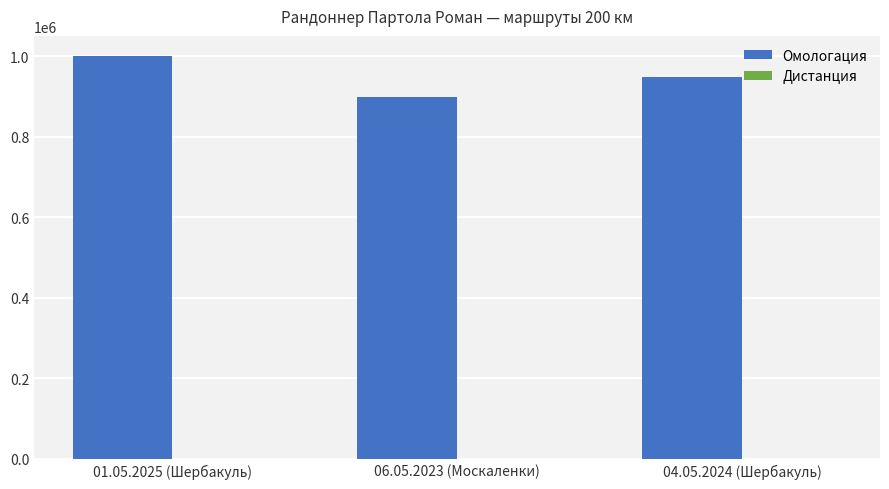

What is the maximum value shown in the chart?

1000539